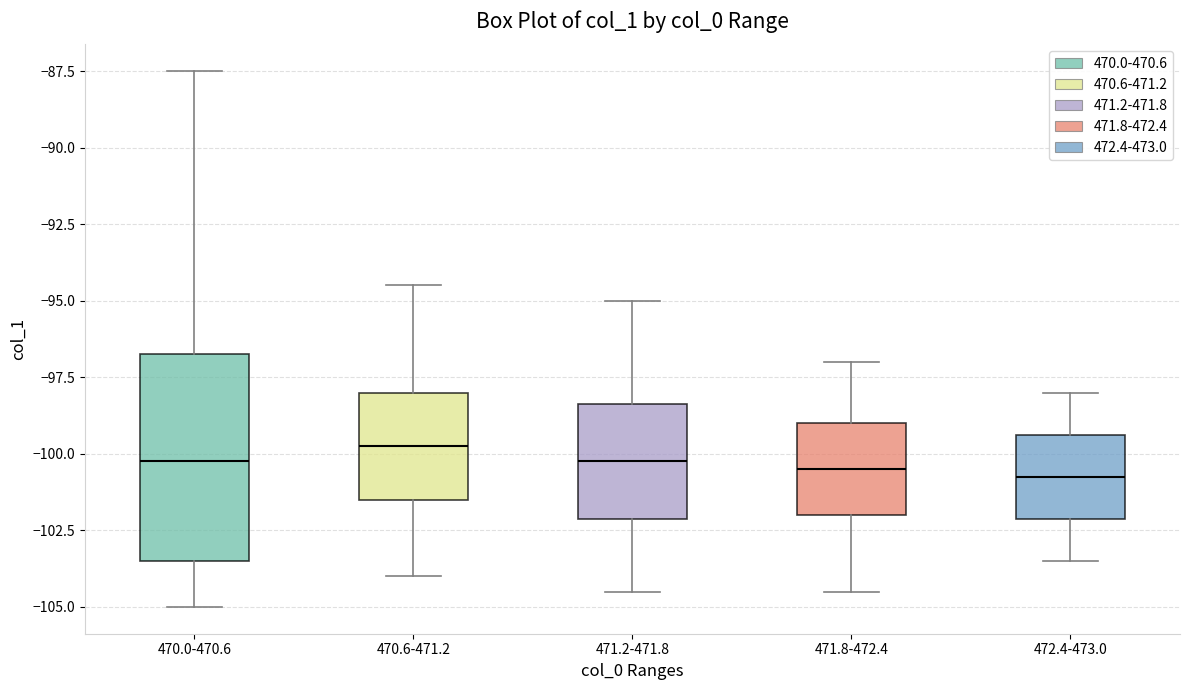

Where does the median line of the box for 470.0-470.6 sit on the y-axis? The values are not printed on the chart, so give them approximately, as read against the axis.

-100.0